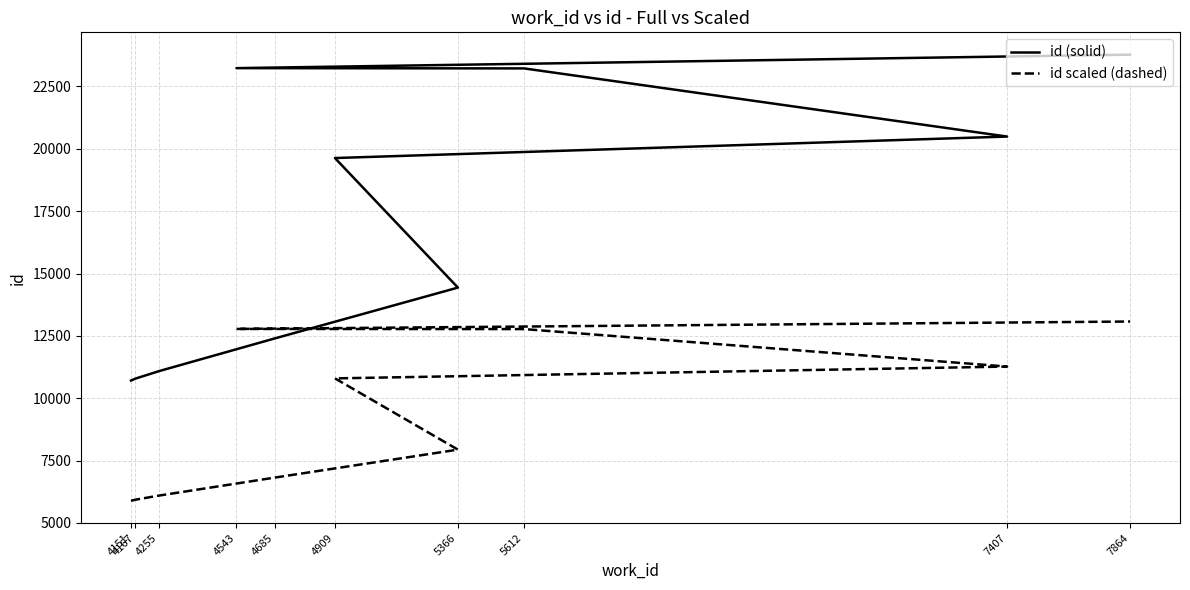

True or false: id (solid) has more than 1 interior local peaks.

False